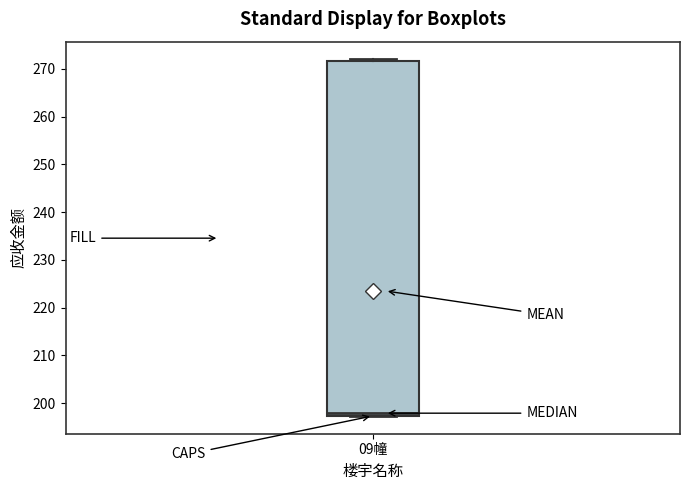

Where is the upper edge of the box for 09幢 on the y-axis? The values are not printed on the chart, so give them approximately, as read against the axis.

272